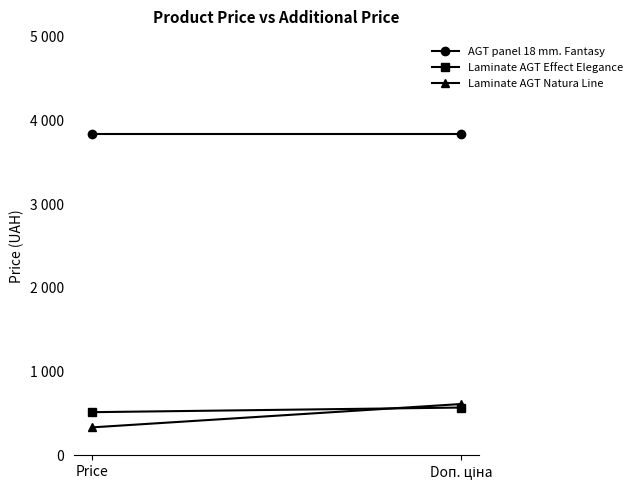

At how many categories does at least one series exceed 2601?

2